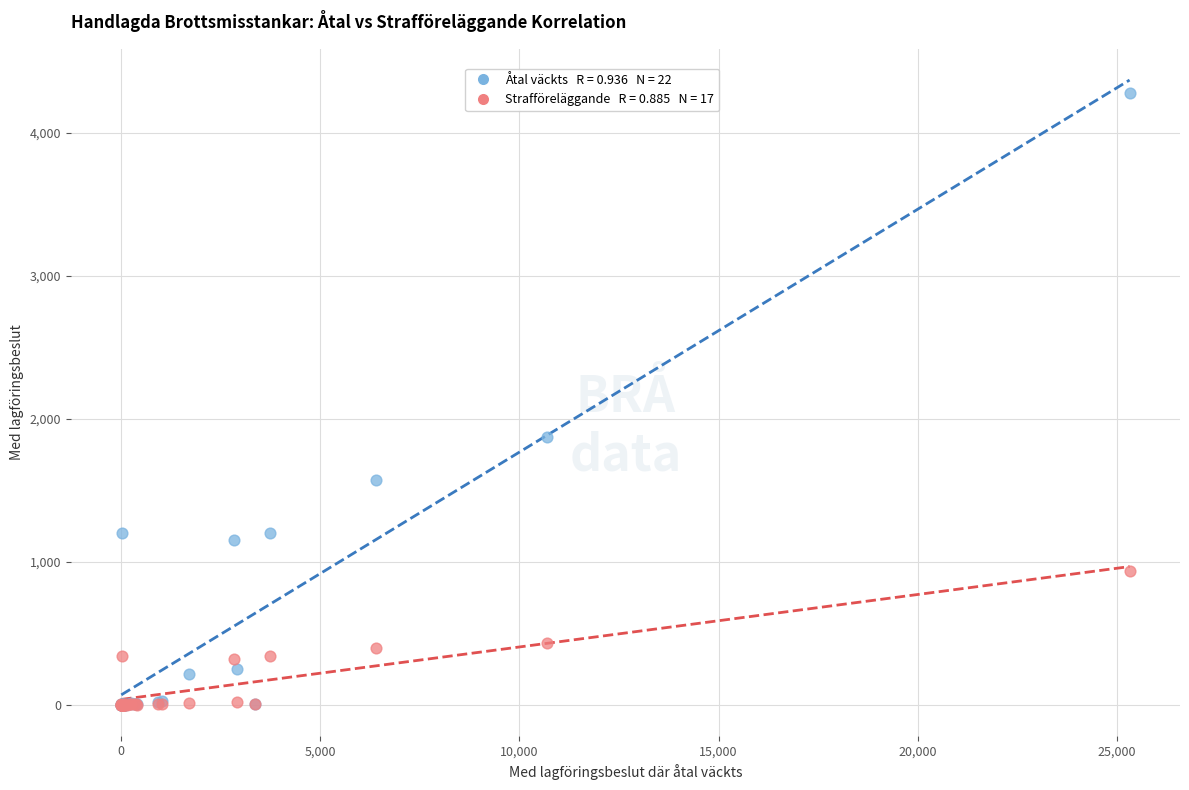

Across all series, what Y value is closest to 2140?

1873